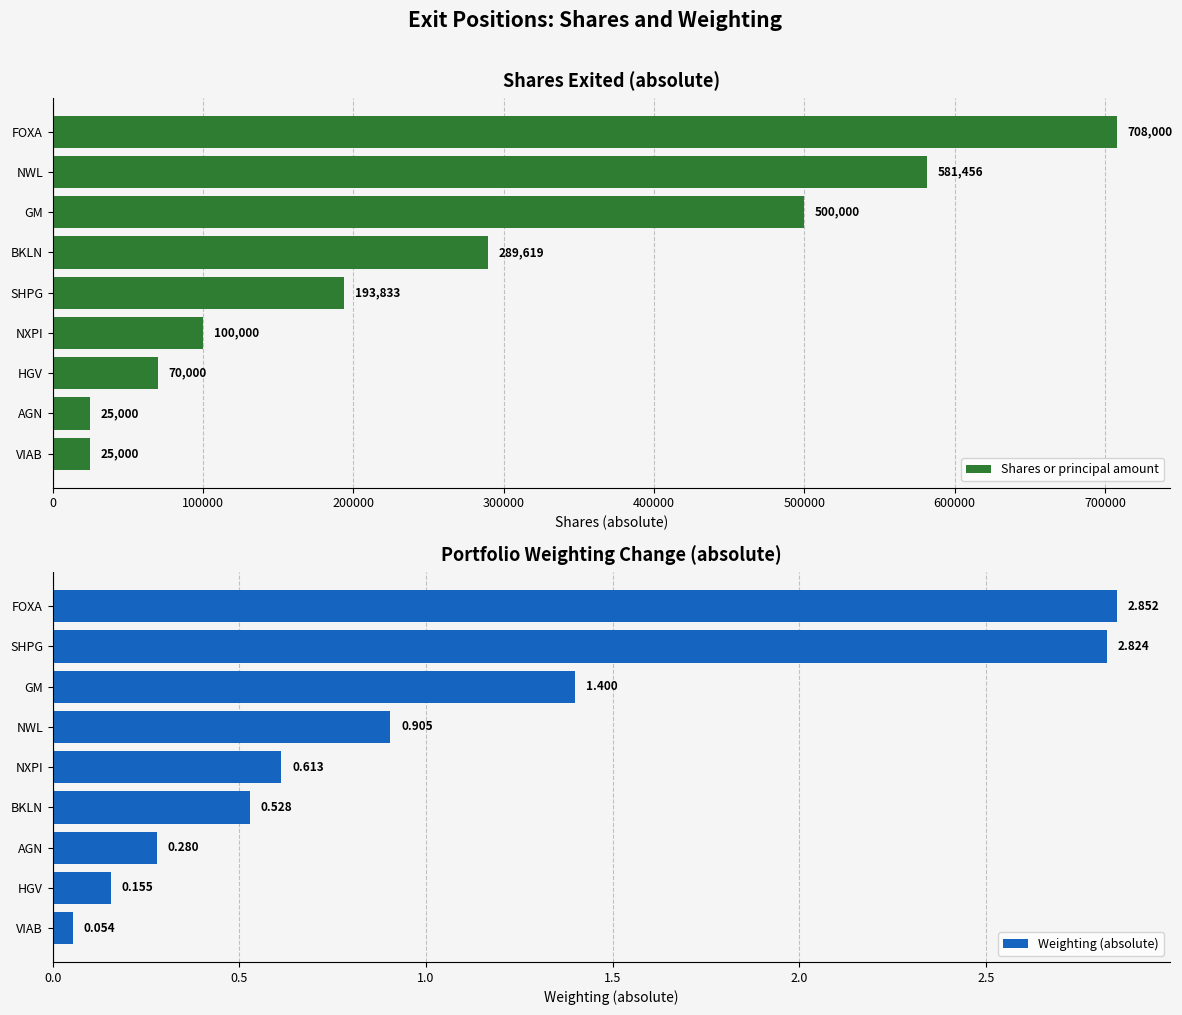

What is the value of the Weighting (absolute) bar at the 6th from the left?

0.9